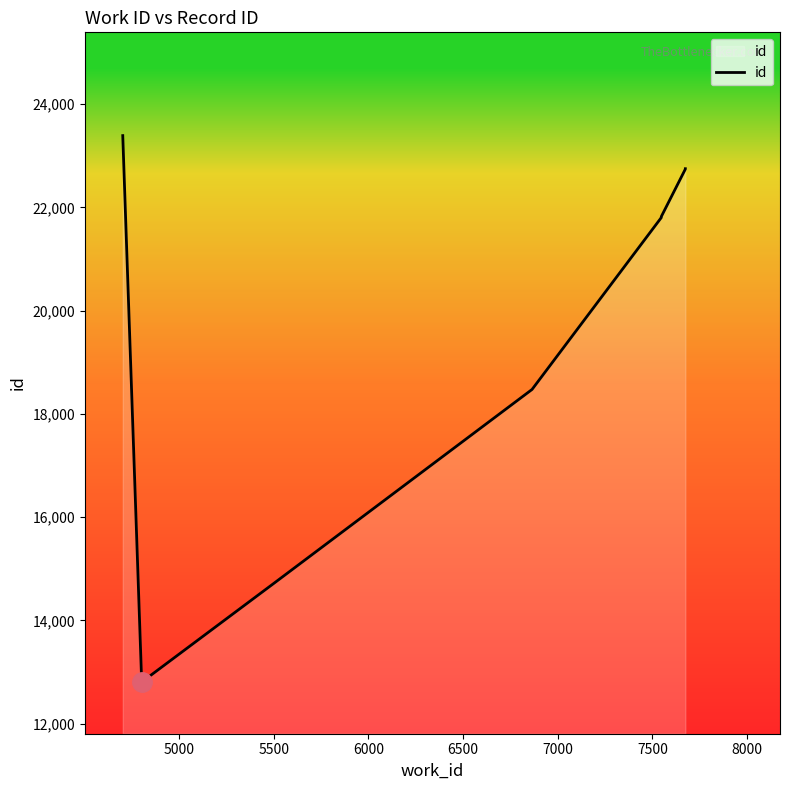

Read the value at 8000, to the nearest 100.

22700